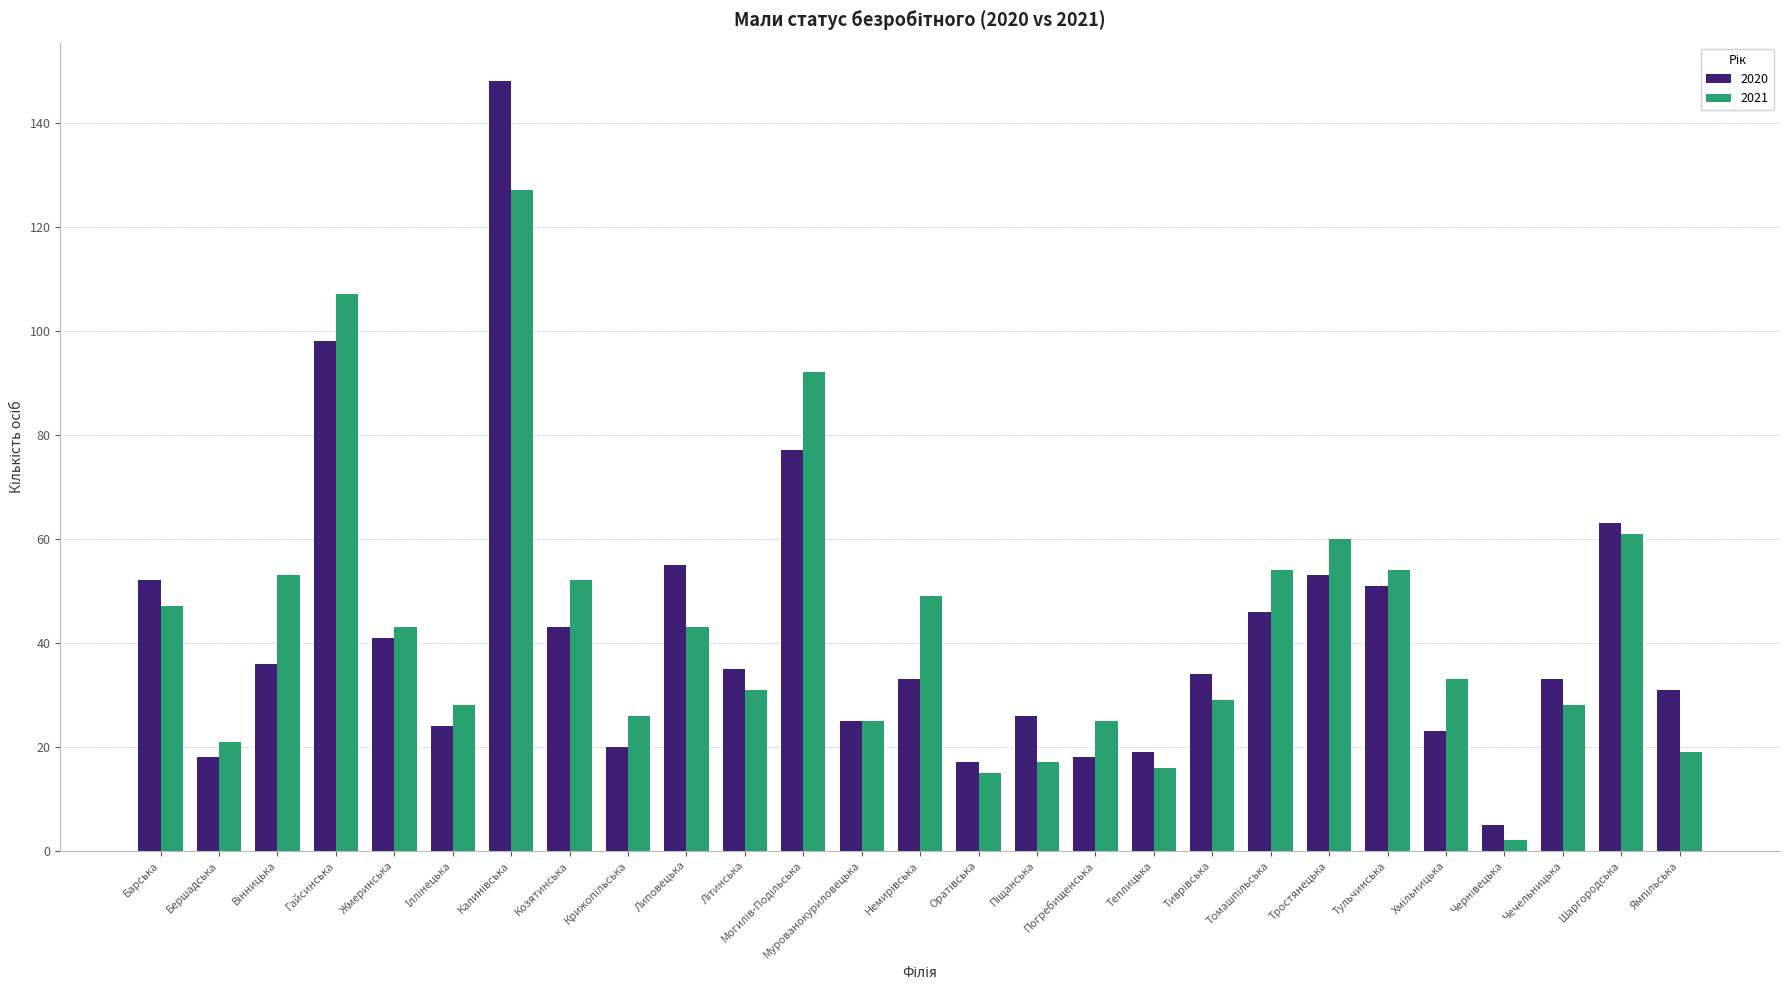

Where does the 2021 series first go above 33?

Барська